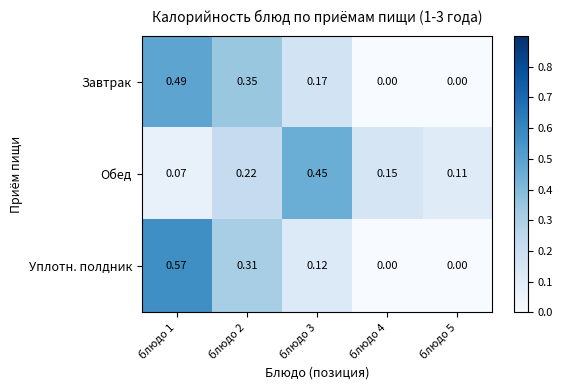

Rank the series by their maximum value, from highest to lowest.

Уплотн. полдник, Завтрак, Обед